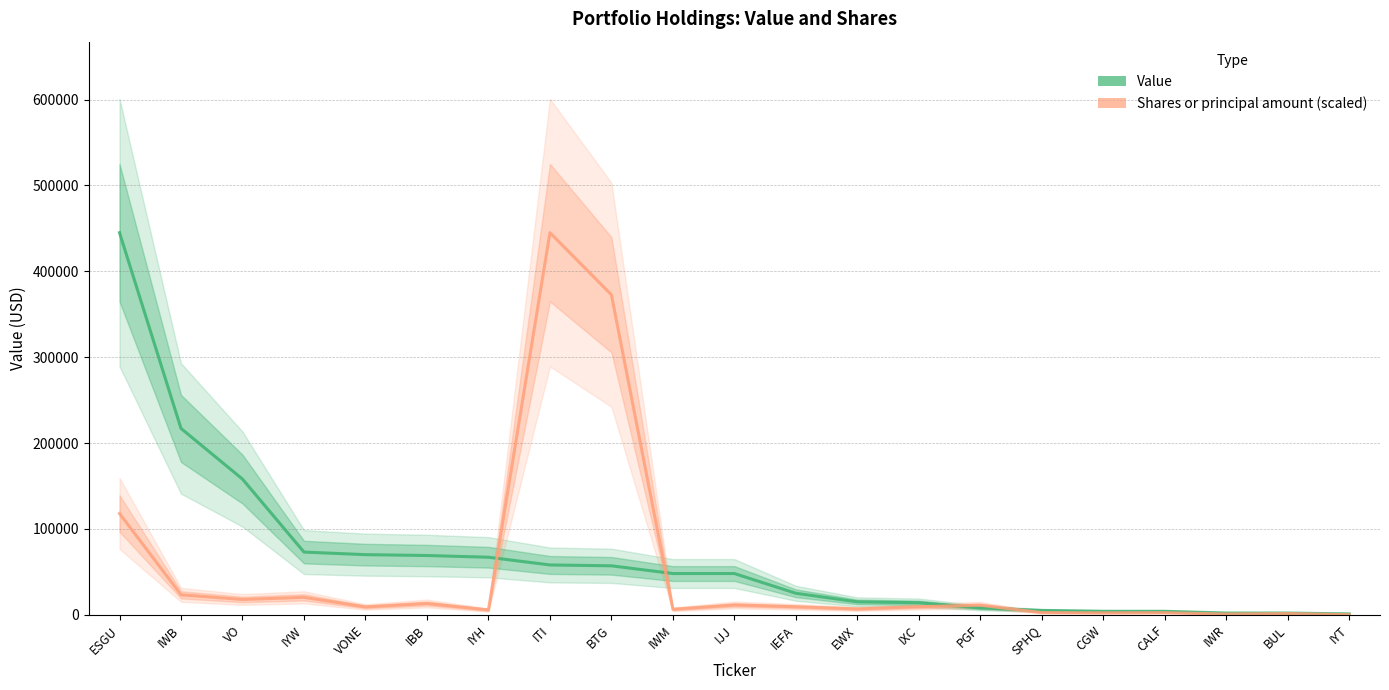

Read the Value value at ESGU.

445000.0